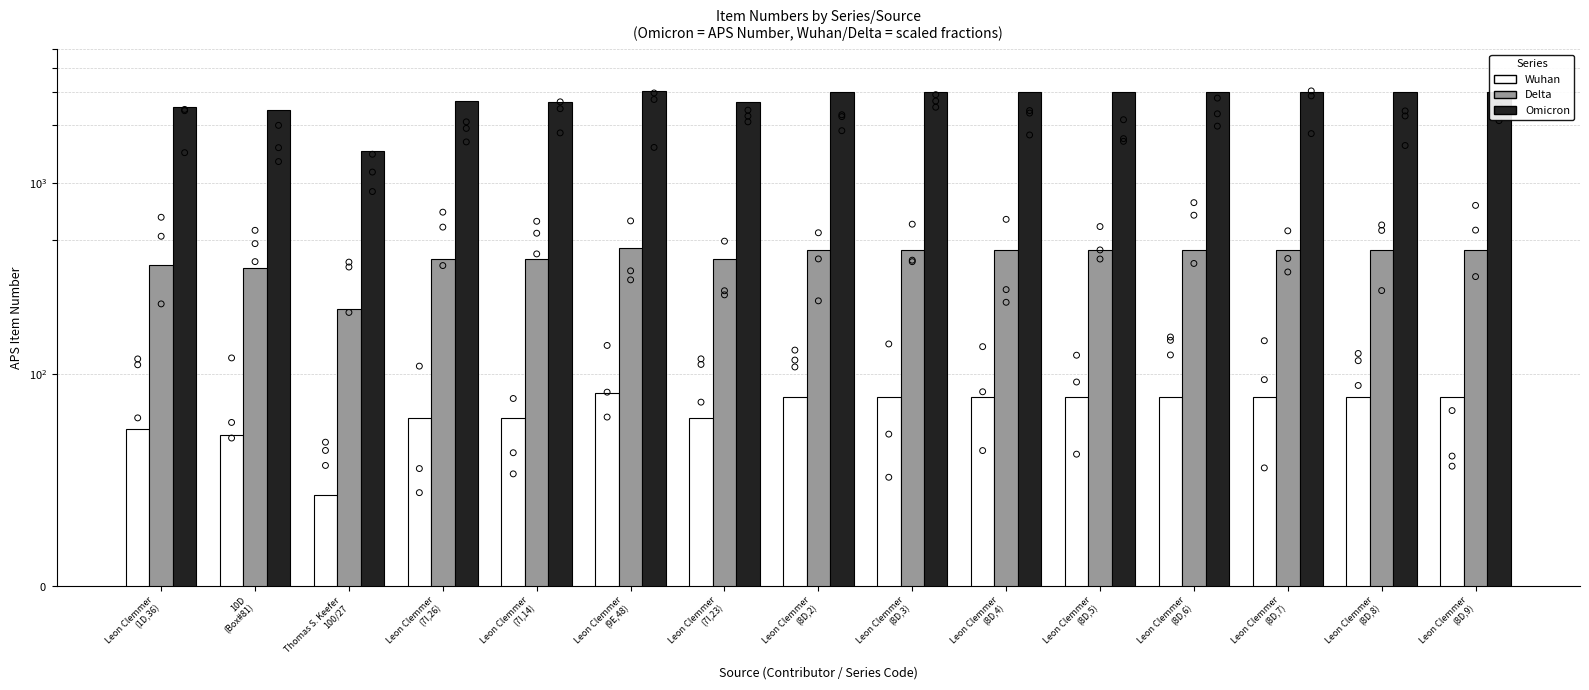

At how many categories does at least one series exceed 552?

15